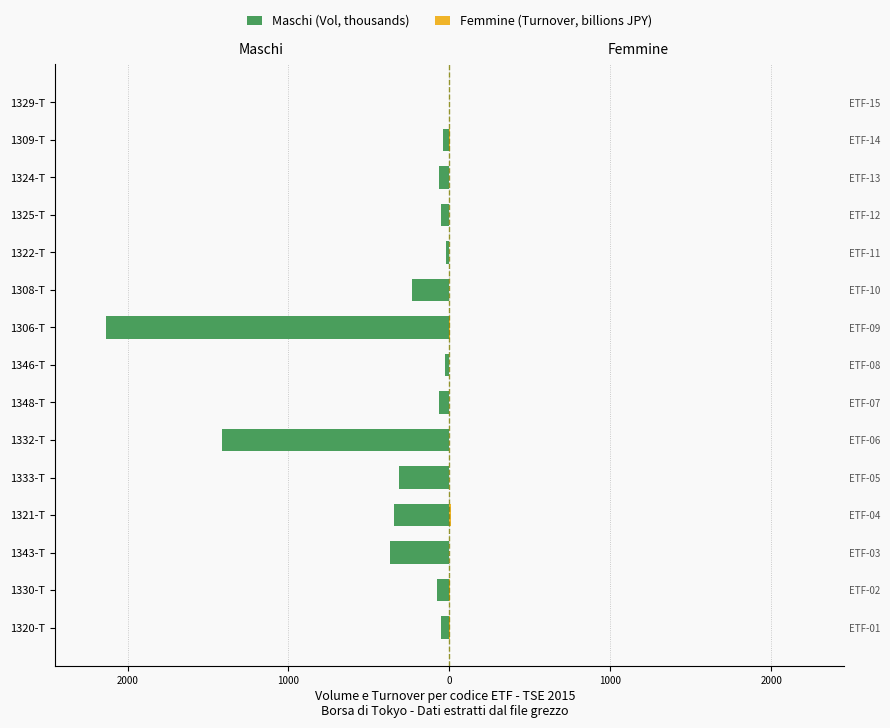

What is the average value of the Femmine (Turnover, billions JPY) series?

1.2